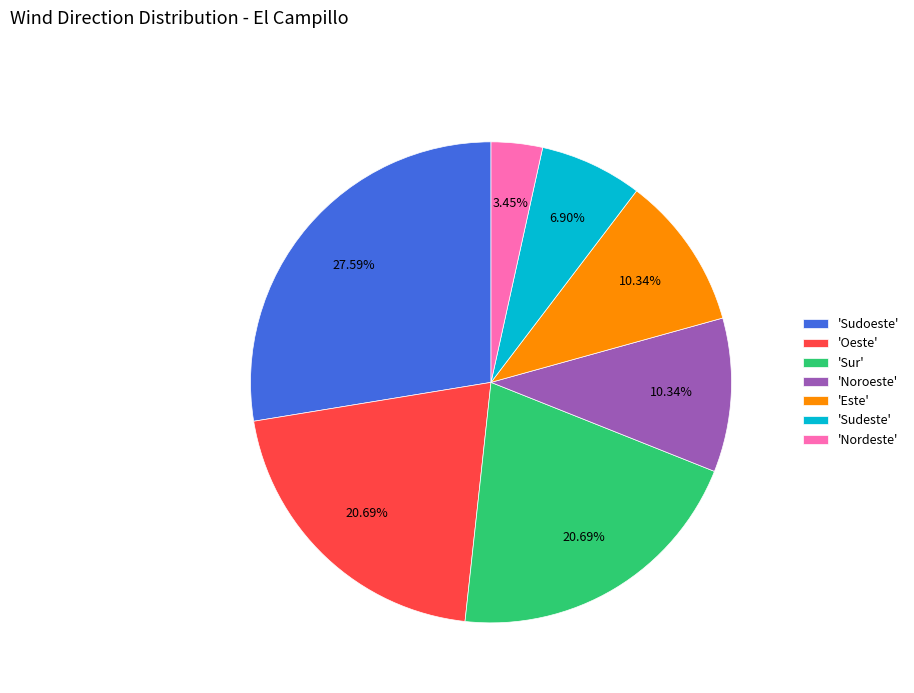

Count the number of slices in the pie.

7